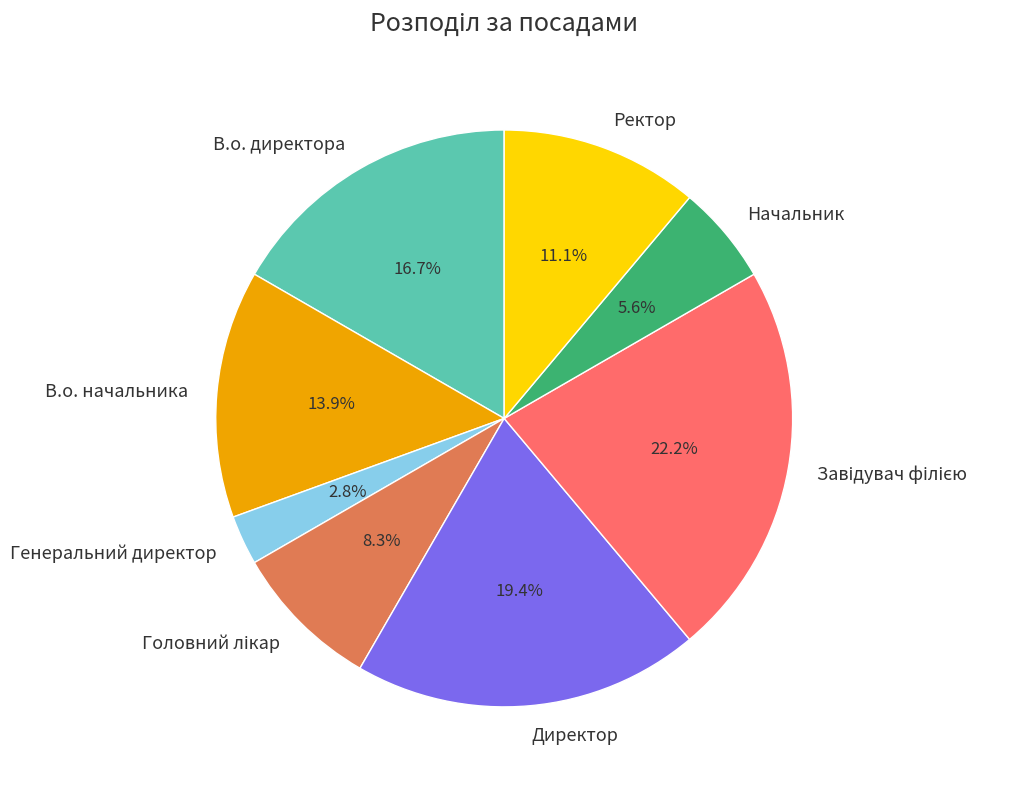

Which slice is the smallest?

Генеральний директор